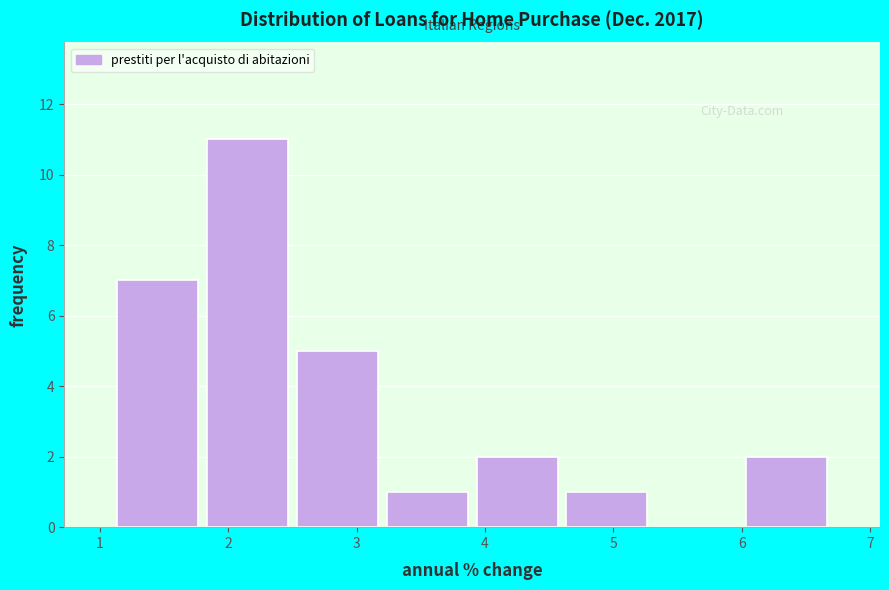

How tall is the bar that spans 3.2 to 3.9 on the x-axis? The values are not printed on the chart, so give them approximately, as read against the axis.

1